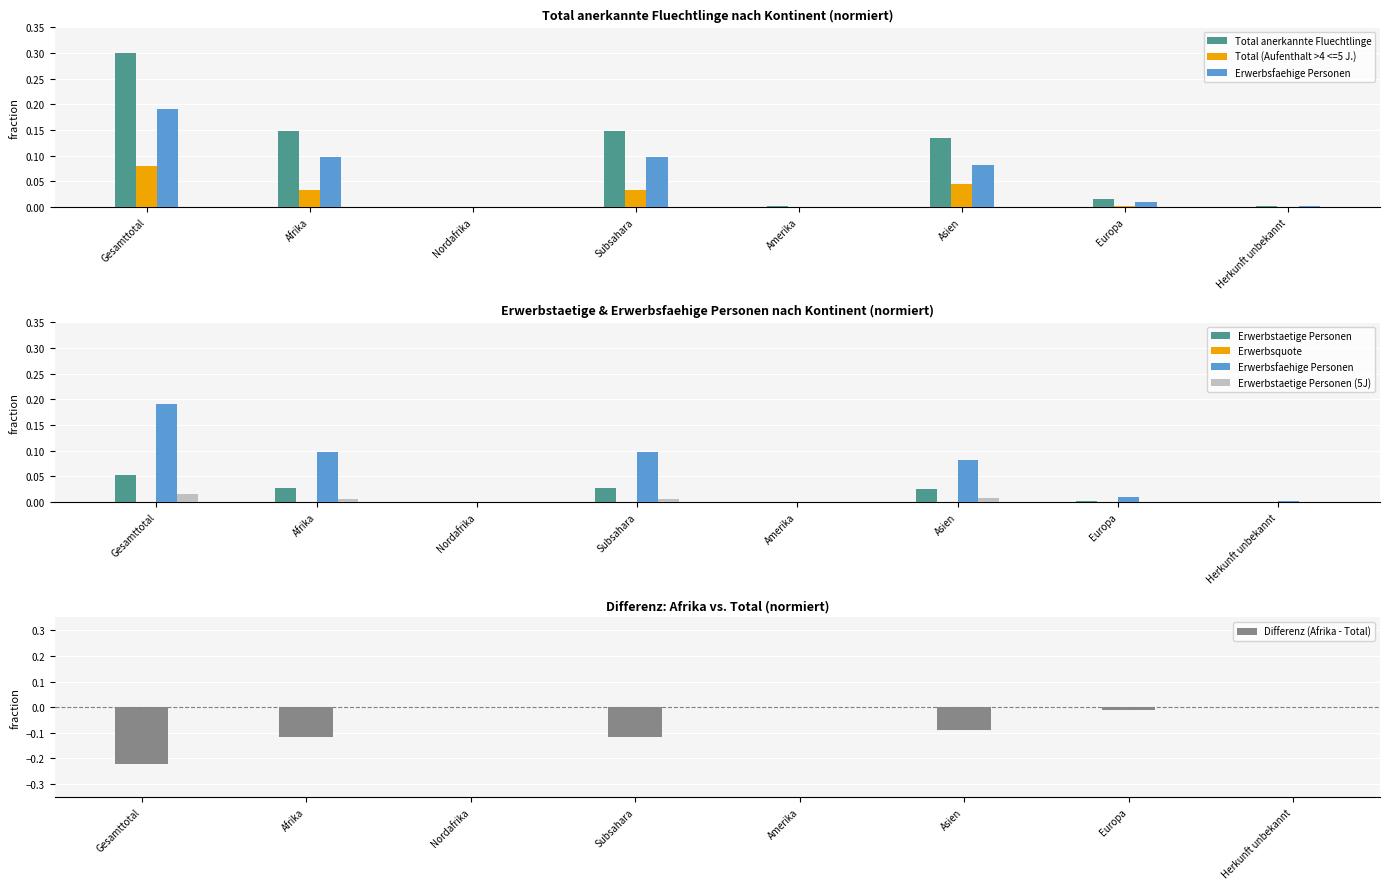

Which series has the largest total across all categories?

Total anerkannte Fluechtlinge